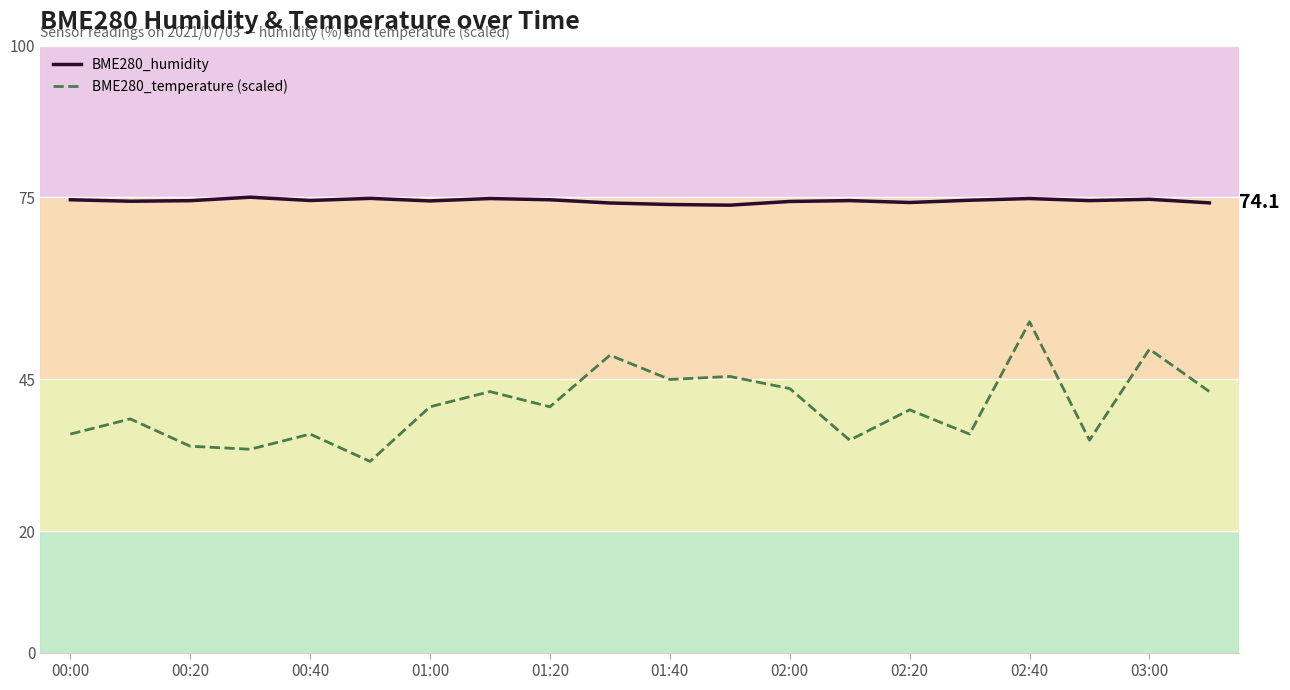

Does the chart have visible grid lines?

Yes